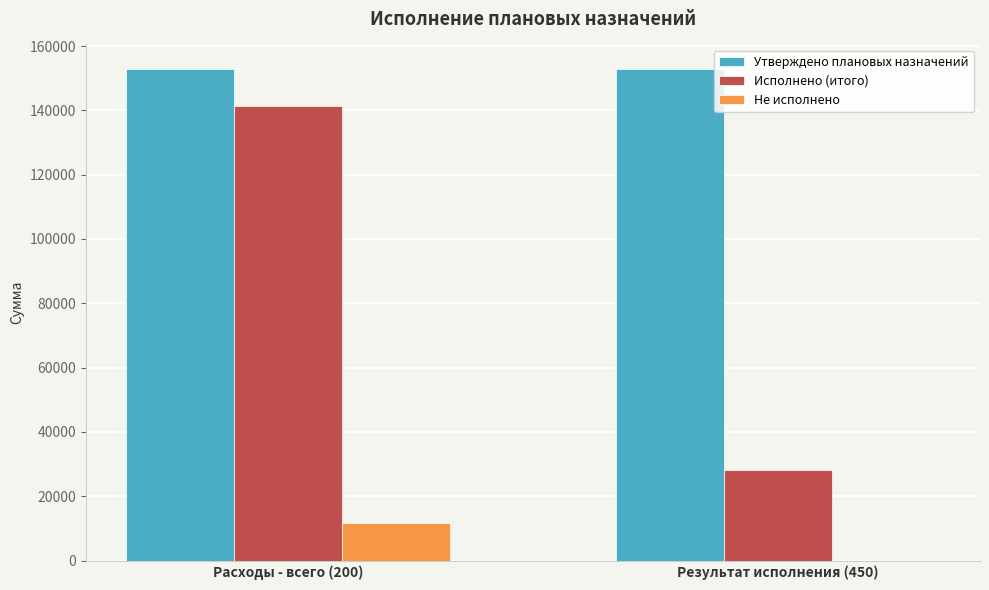

The value of Исполнено (итого) at Результат исполнения (450) is 28292.9. True or false?

True